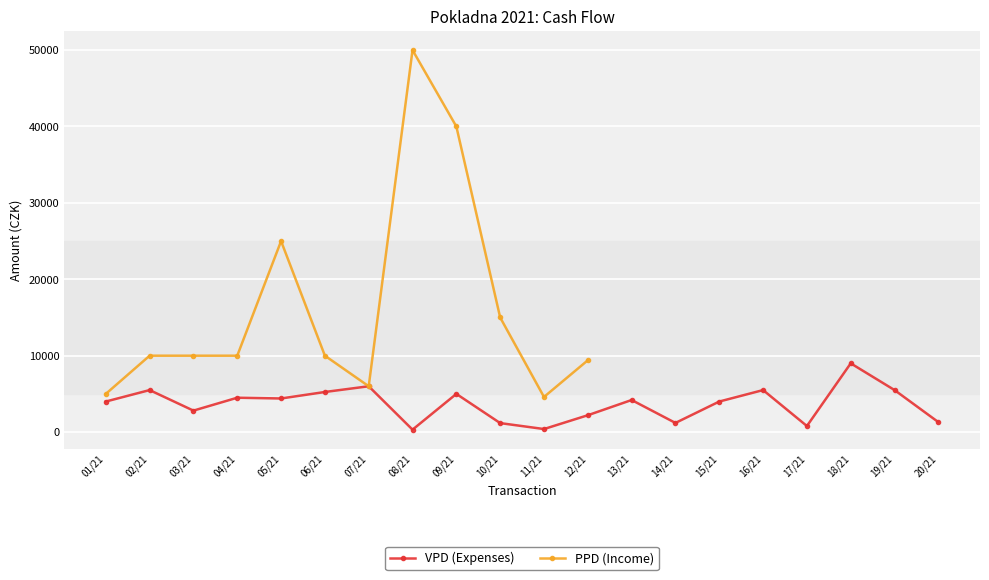

Where does the PPD (Income) series first go above 40000?

08/21